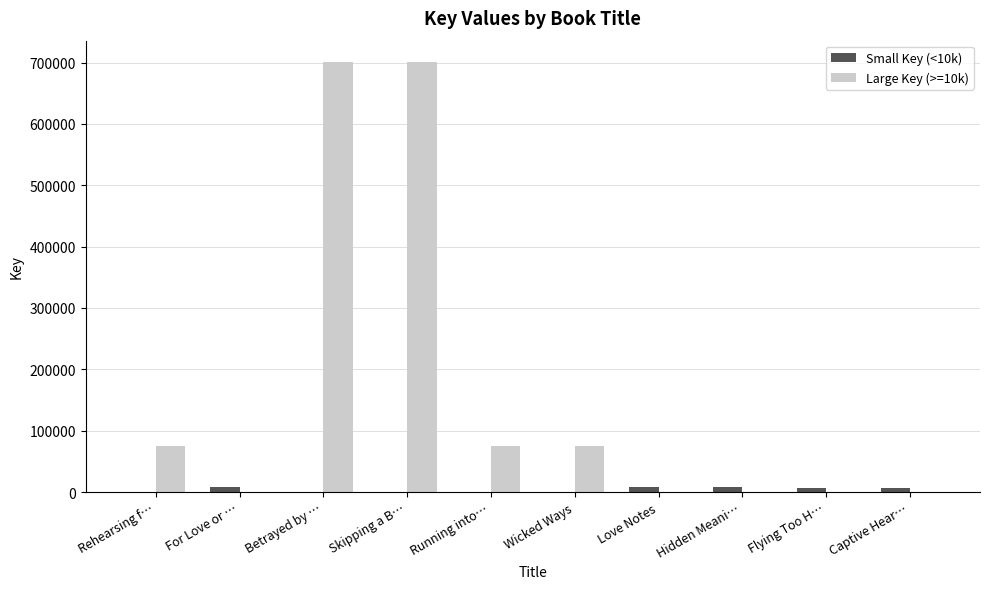

Count the number of data series in this chart.

2